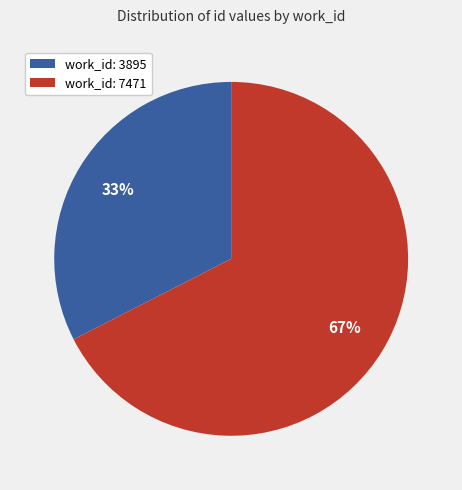

How many segments does this pie chart have?

2